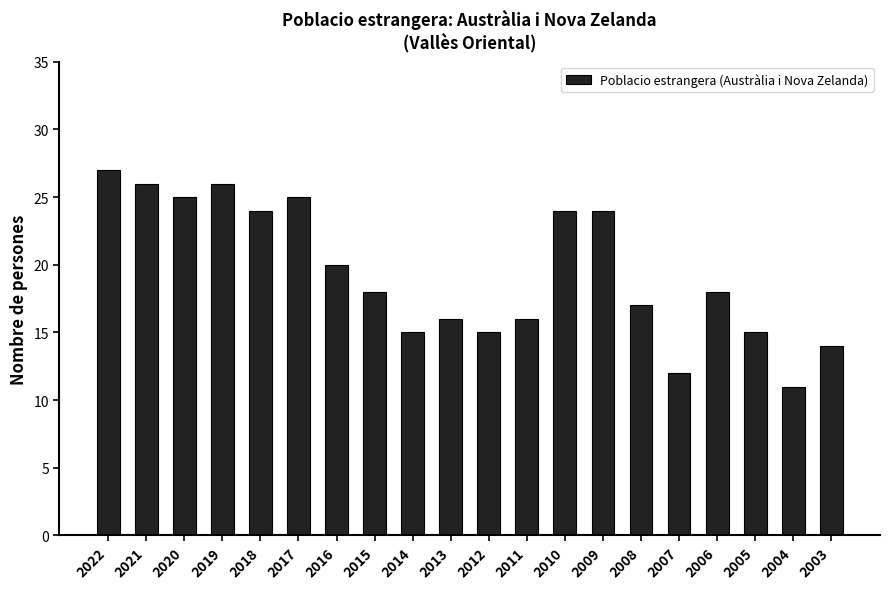

What value does the data have at 2017?

25